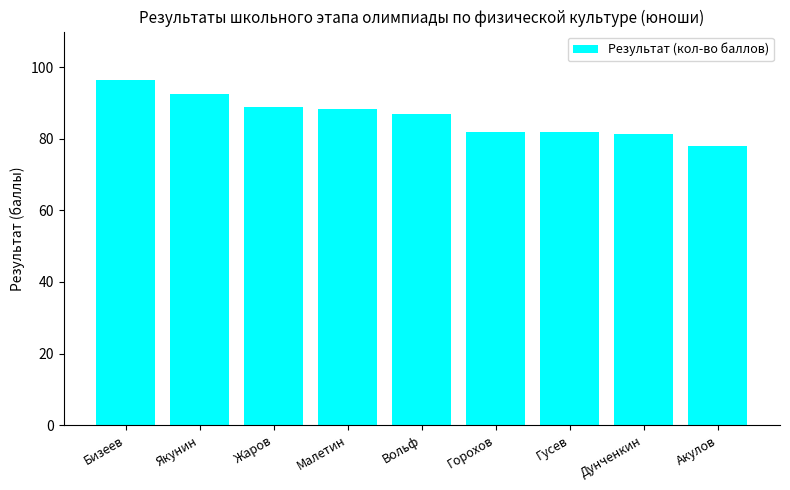

What is the maximum value shown in the chart?

96.5